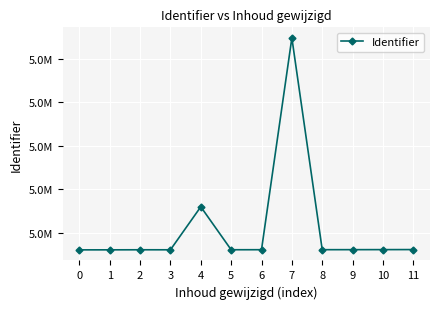

Is this an area chart (filled region under the line)?

No